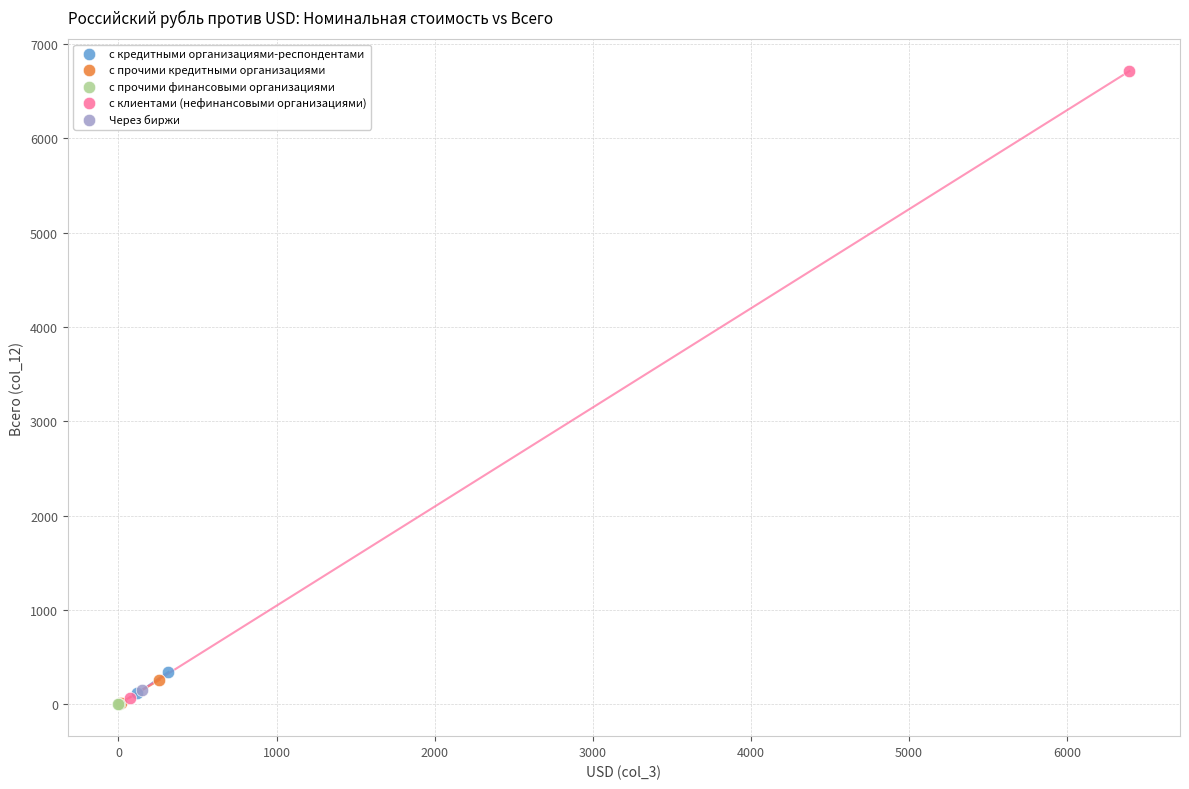

What are all the series names shown in the legend?

с кредитными организациями-респондентами, с прочими кредитными организациями, с прочими финансовыми организациями, с клиентами (нефинансовыми организациями), Через биржи